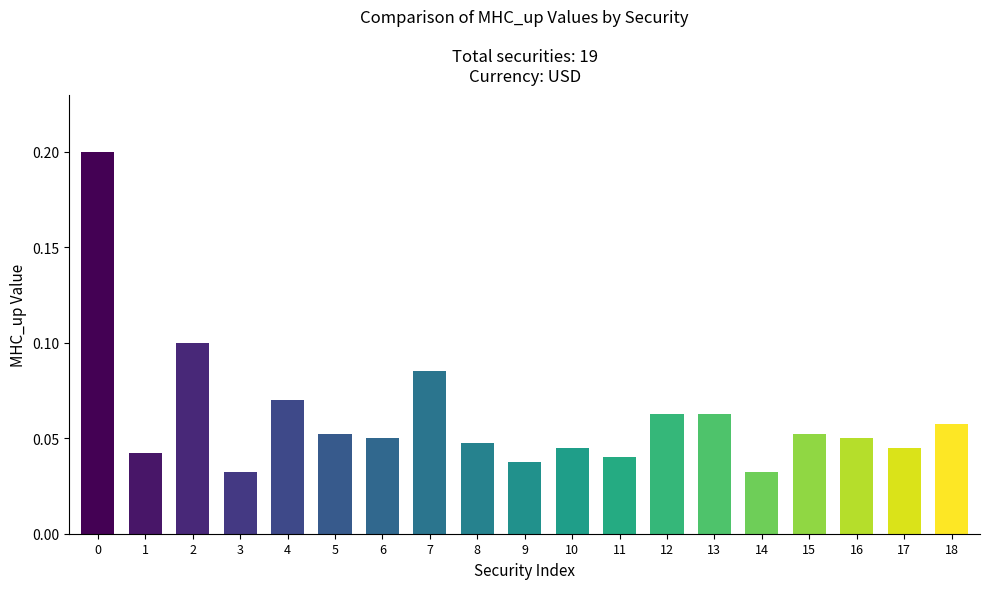

How many values are between 0 and 1?

19